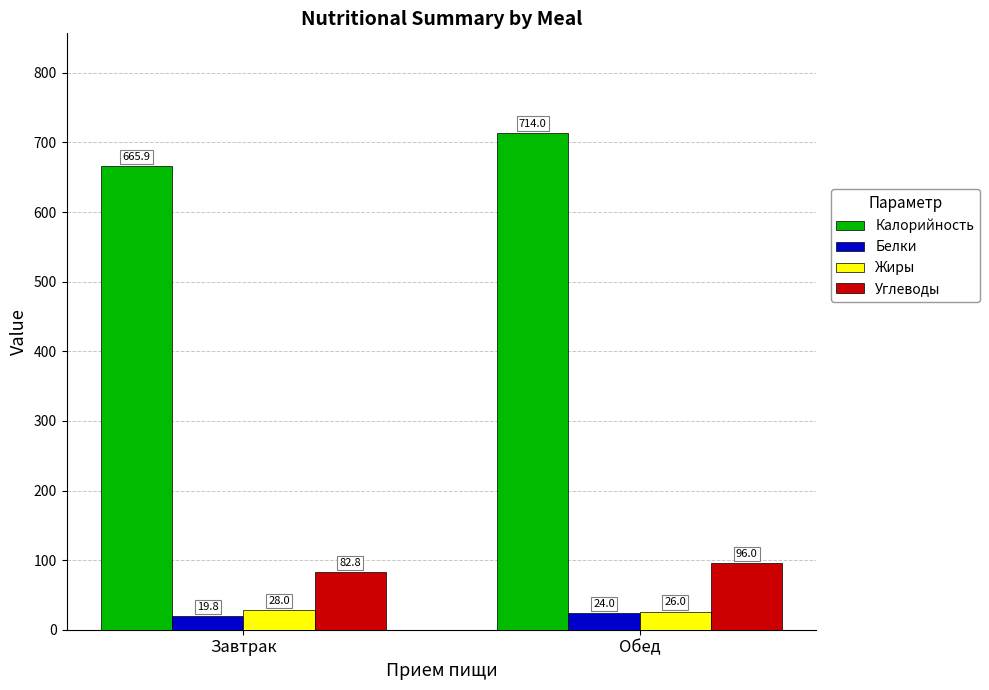

Rank the series at Обед from lowest to highest value.

Белки, Жиры, Углеводы, Калорийность